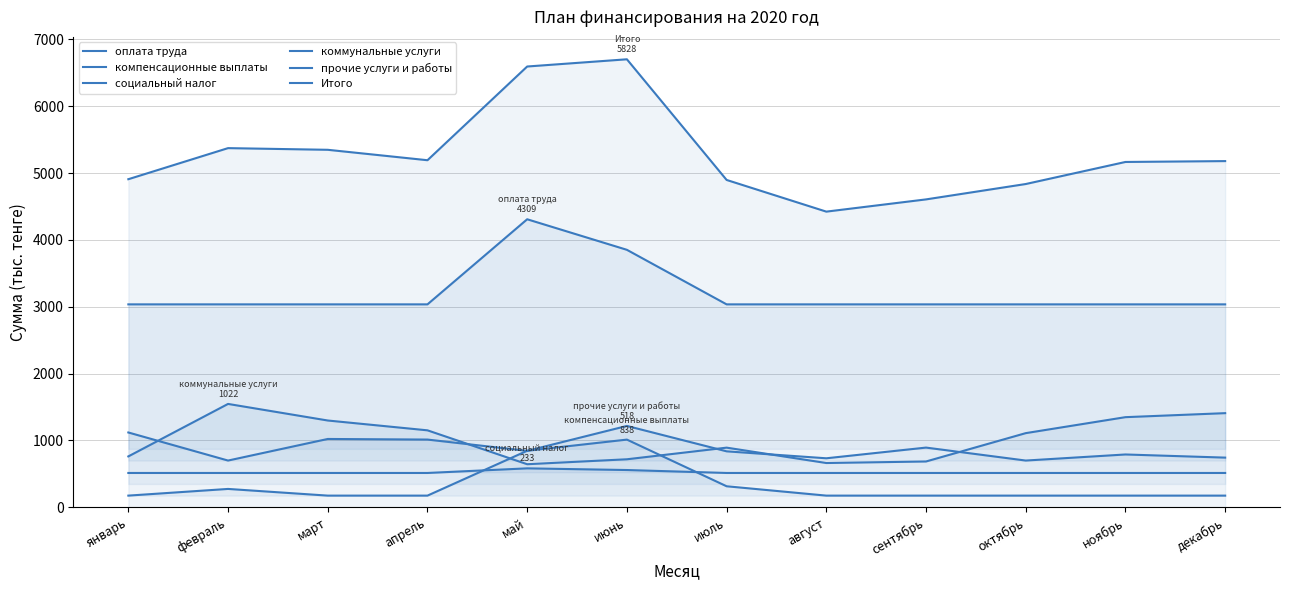

Reading right to left, list all the values displayed in this chart.

оплата труда: 3036.0	3036.0	3036.0	3036.0	3036.0	3036.0	3852.0	4309.0	3036.0	3036.0	3036.0	3036.0
компенсационные выплаты: 174.8	174.8	174.8	174.8	174.8	314.8	1012.8	845.8	174.8	174.8	274.8	174.8
социальный налог: 513.7	513.7	513.7	513.7	513.7	513.7	557.7	582.7	513.7	513.7	513.7	513.7
коммунальные услуги: 1408.5	1348.5	1109.5	685.5	662.5	892.5	718.5	644.5	1151.5	1298.5	1546.5	761.5
прочие услуги и работы: 743.4	790.4	699.4	893.4	733.4	837.4	1217.4	844.4	1013.4	1022.4	699.4	1119.4
Итого: 5179.2	5166.2	4836.2	4606.2	4423.2	4897.2	6702.2	6594.2	5192.2	5348.2	5373.2	4908.2